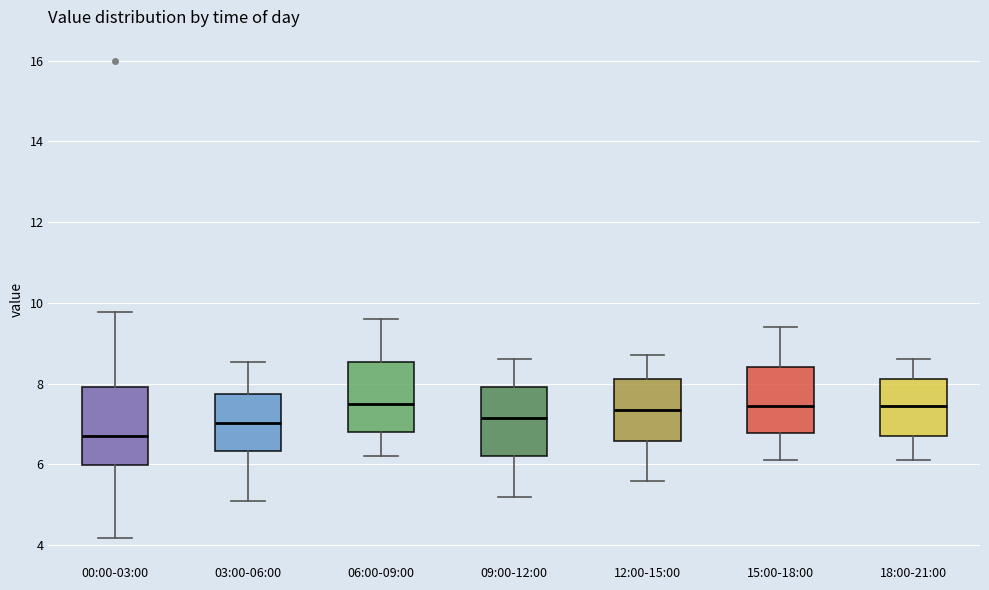

Where does the upper whisker of the box for 06:00-09:00 end on the y-axis? The values are not printed on the chart, so give them approximately, as read against the axis.

9.6